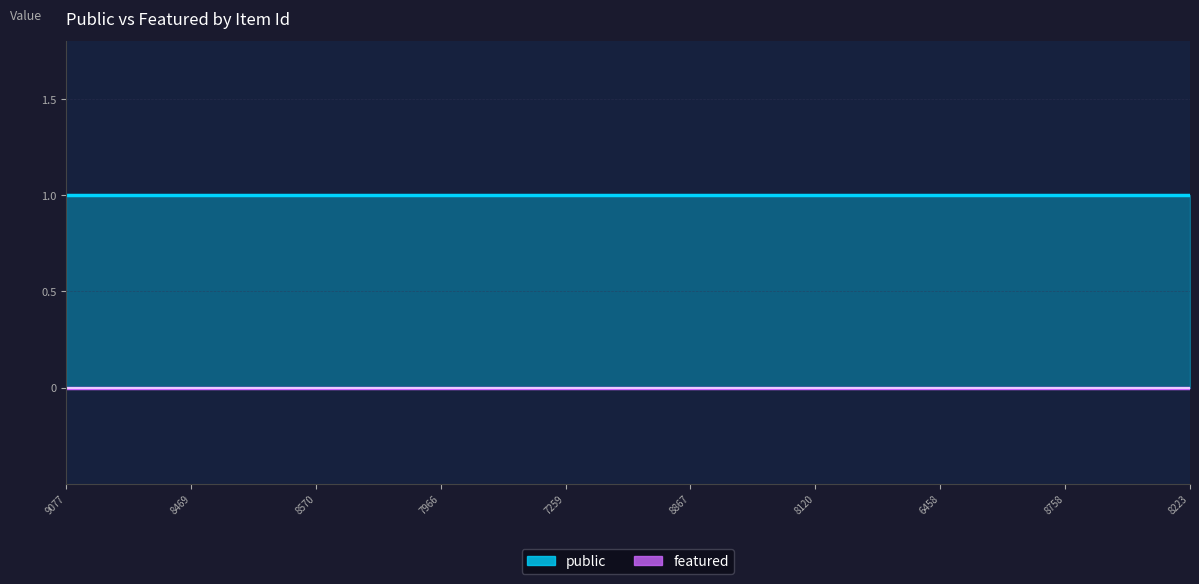

Count the number of categories in the chart.

19